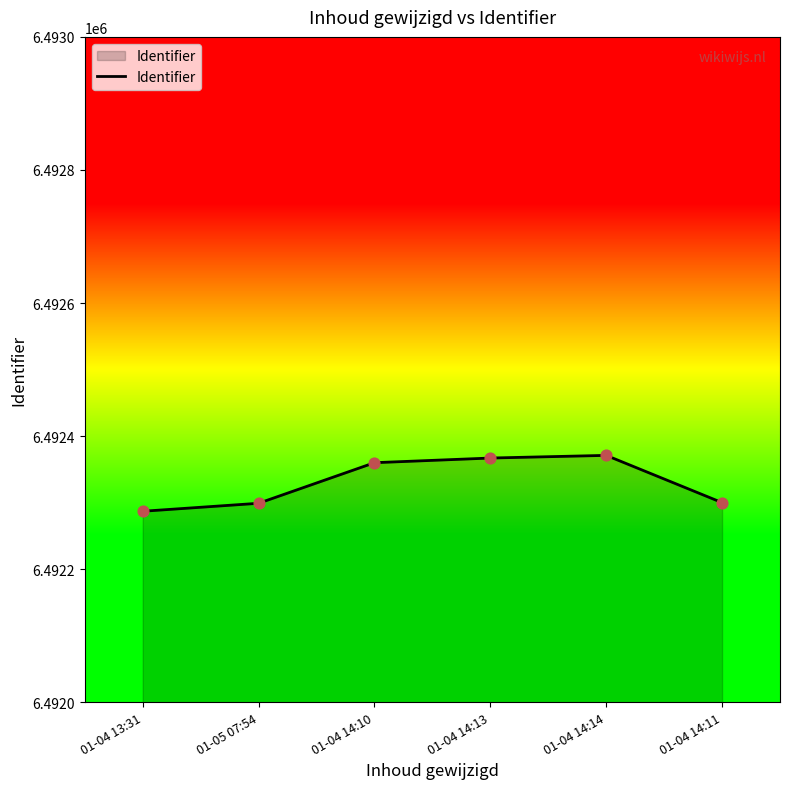

Between 01-04 14:11 and 01-04 14:13, which is larger?

01-04 14:13